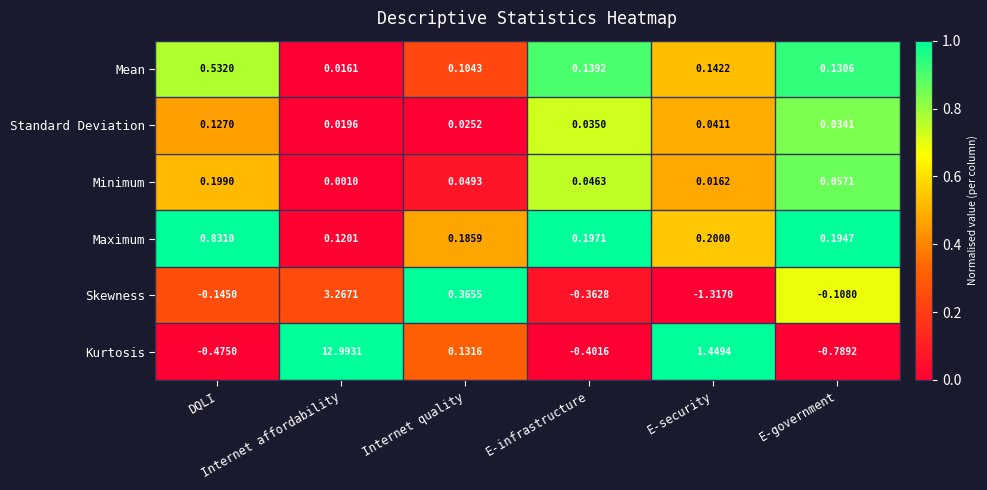

Which series has the largest range (max minus min)?

Kurtosis